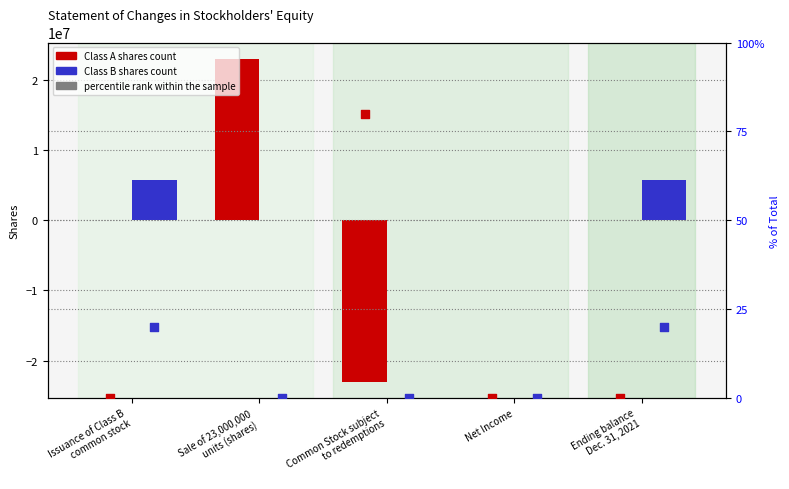

At how many categories does at least one series exceed -18427695?

5